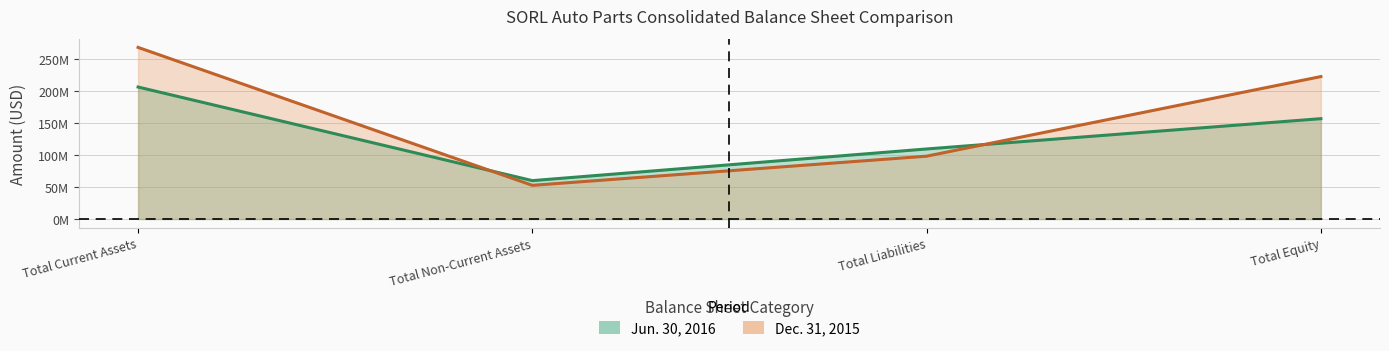

Which series has the largest total across all categories?

Dec. 31, 2015